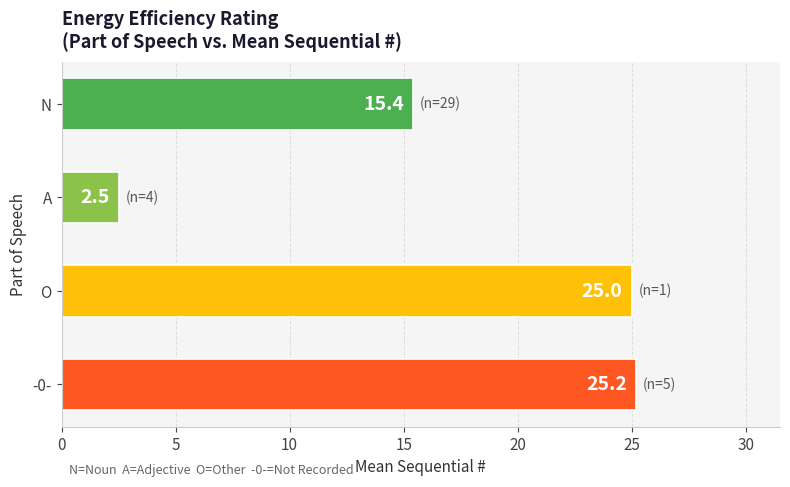

What is the value of the 4th bar from the top?

25.2